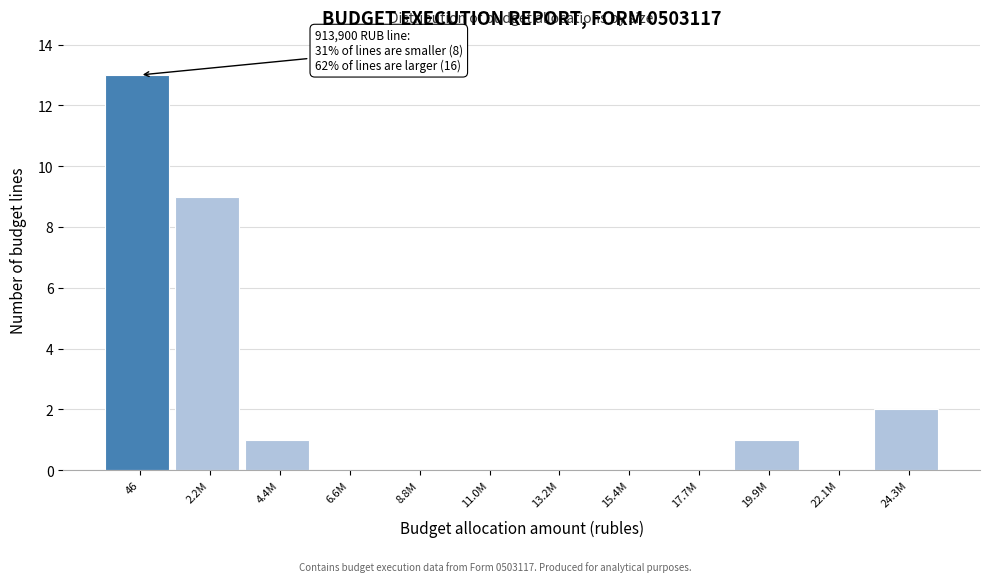

Reading right to left, transcribe all the data shown in this chart.

24.3M=2	22.1M=0	19.9M=1	17.7M=0	15.4M=0	13.2M=0	11.0M=0	8.8M=0	6.6M=0	4.4M=1	2.2M=9	46=13